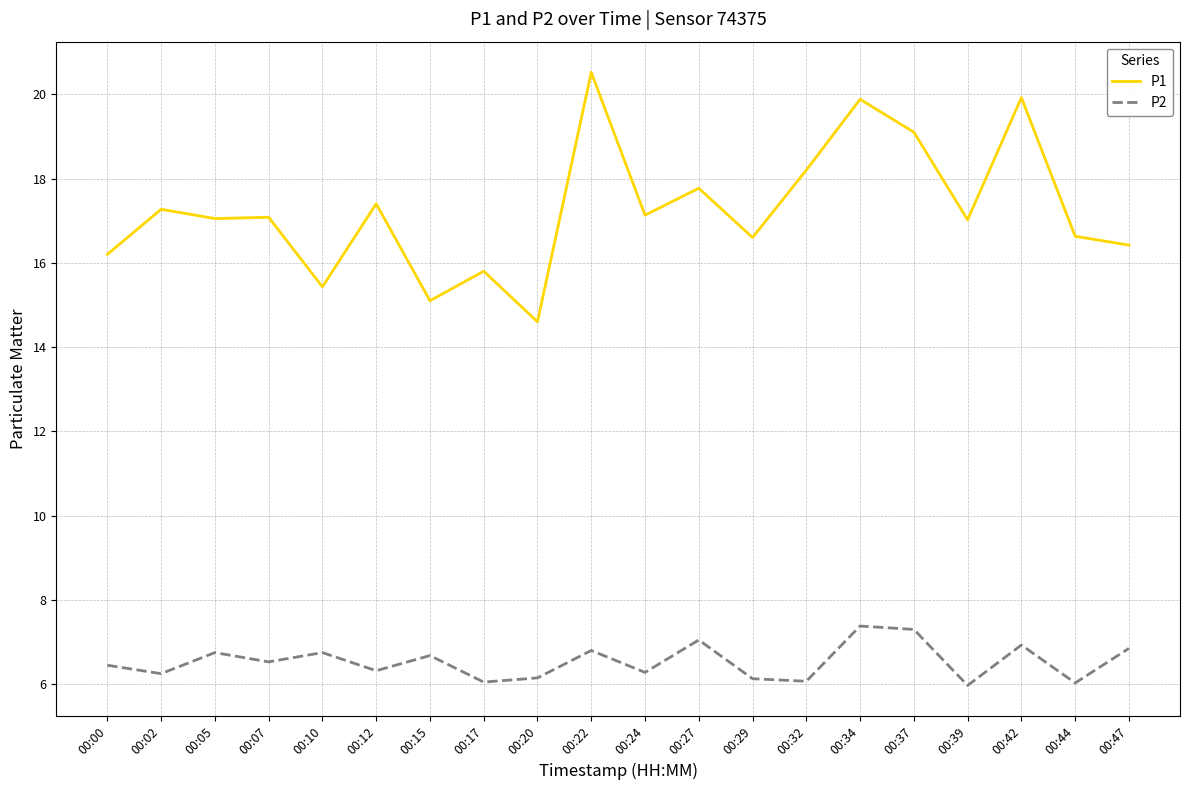

Is it true that P1 equals 15.1 at 00:15?

True